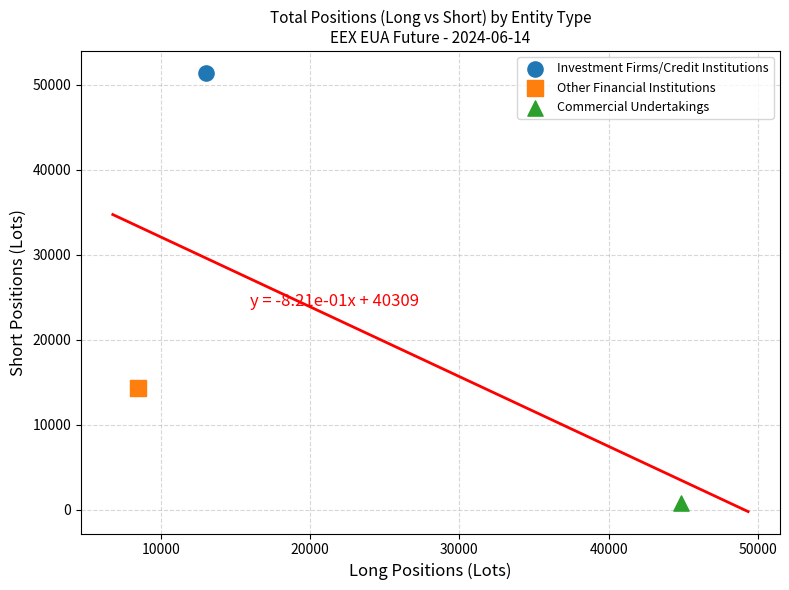

What are all the series names shown in the legend?

Investment Firms/Credit Institutions, Other Financial Institutions, Commercial Undertakings